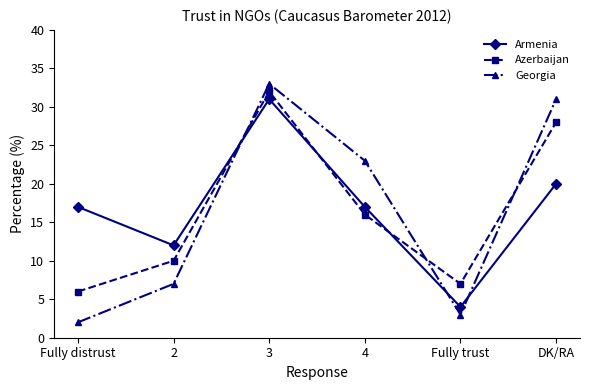

How many values in the Georgia series are below 23?

3